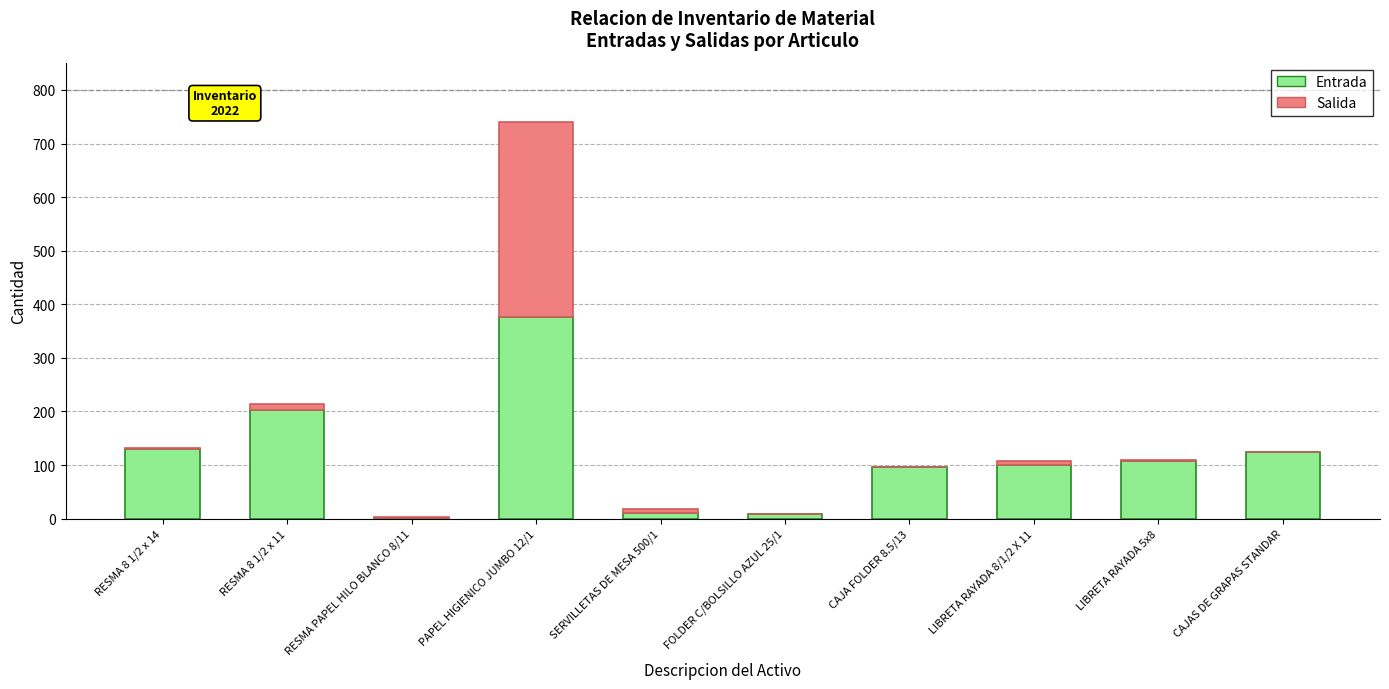

What is the sum of all Entrada values?

1157